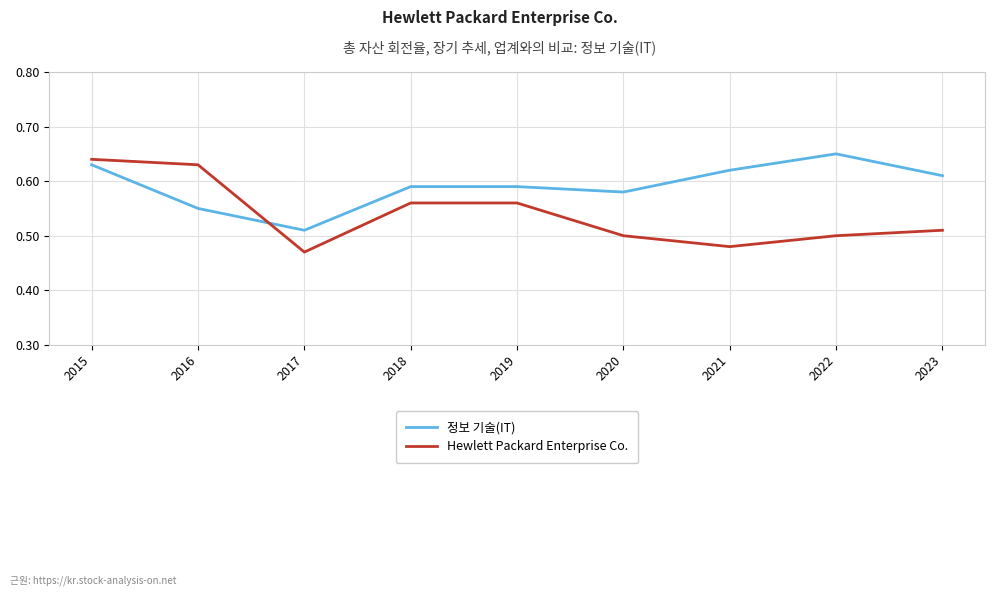

At which label does Hewlett Packard Enterprise Co. reach its minimum?

2017